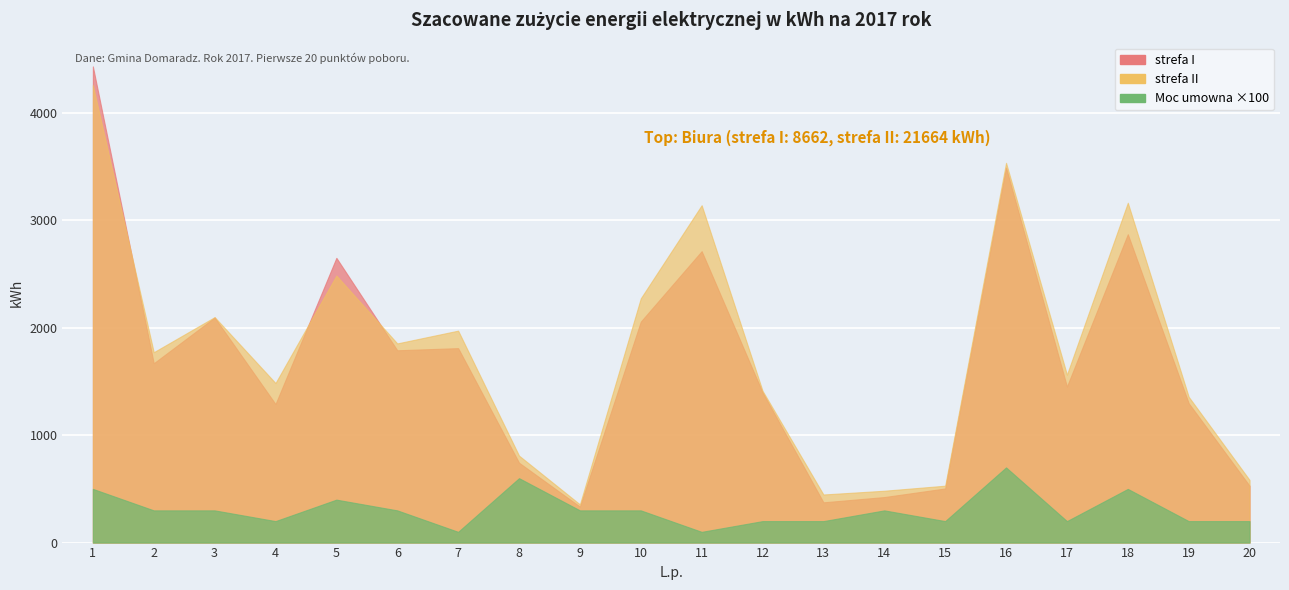

What is the minimum value for Moc umowna?

1